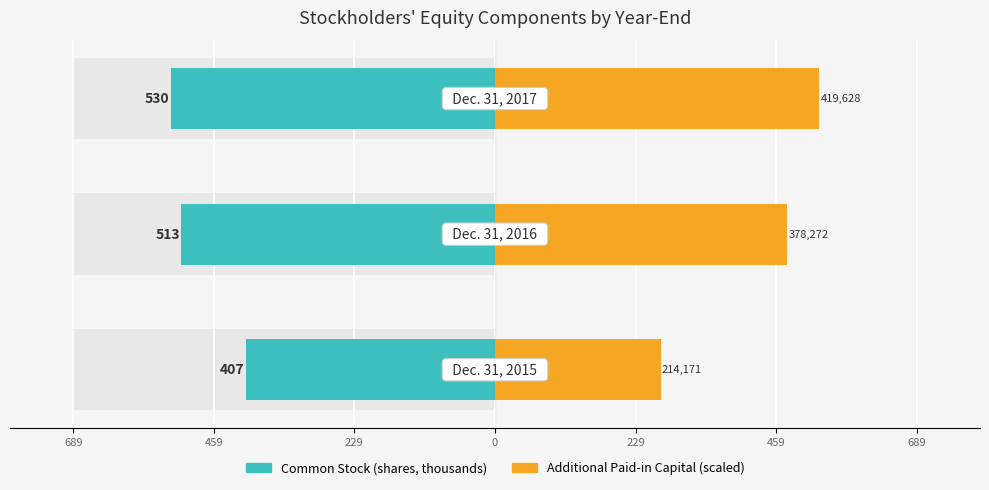

What is the average value of the Additional Paid-in Capital (scaled) series?

426.1